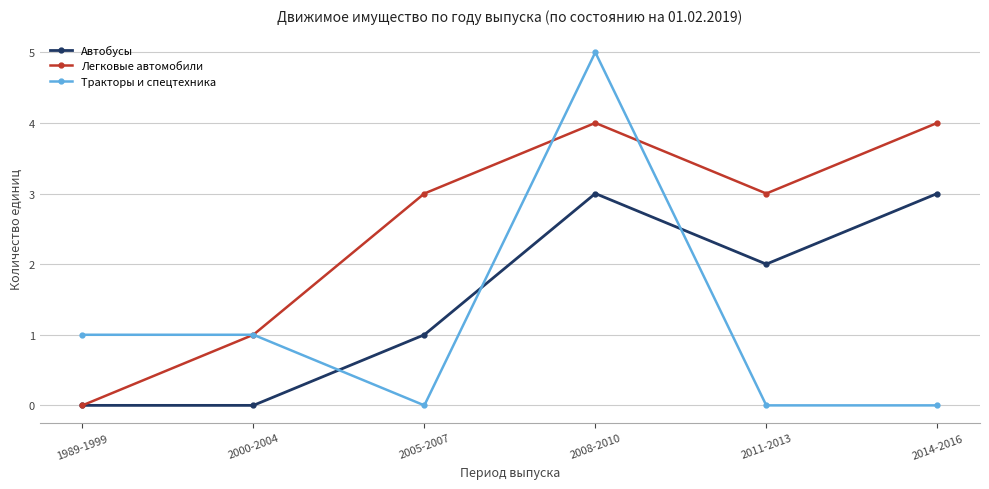

What is the difference between the Автобусы values at 2005-2007 and 2014-2016?

2